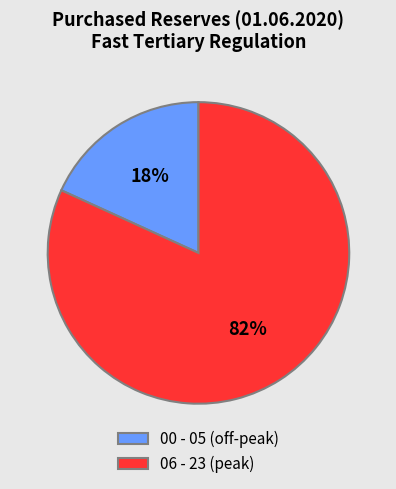

To the nearest percent, what is the average slice percentage?

50%